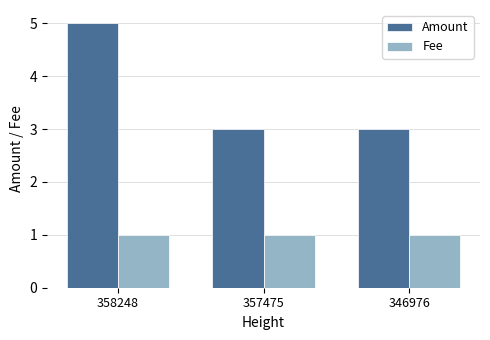

Rank the series by their maximum value, from lowest to highest.

Fee, Amount